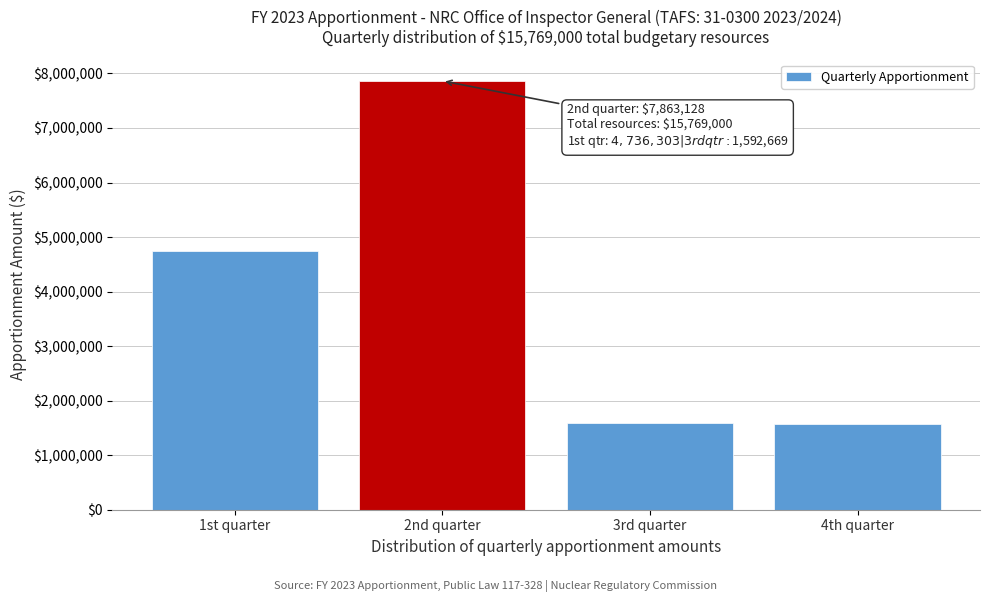

Which label corresponds to the largest value in the chart?

2nd quarter